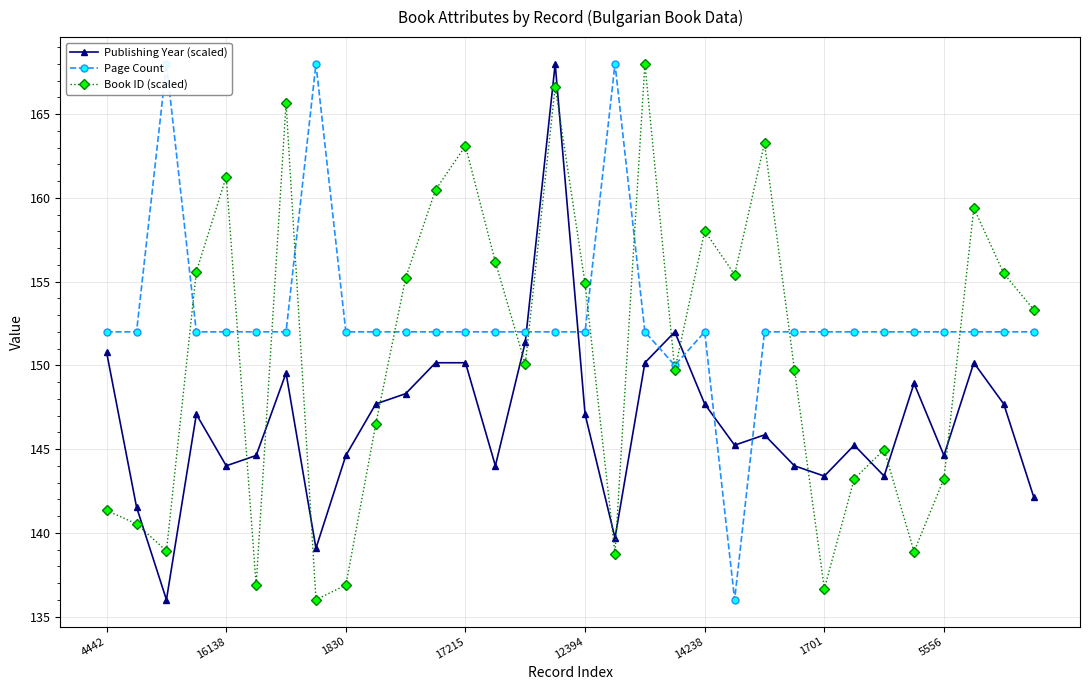

List the series in order of their overall mean, highest first.

Page Count, Book ID (scaled), Publishing Year (scaled)